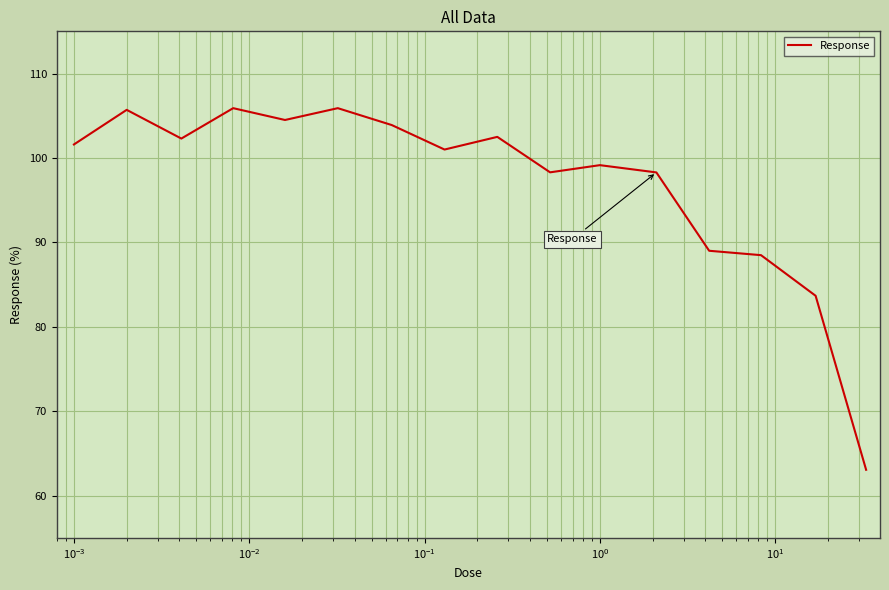

True or false: there are more than 0 points higher than both neighbors.

True